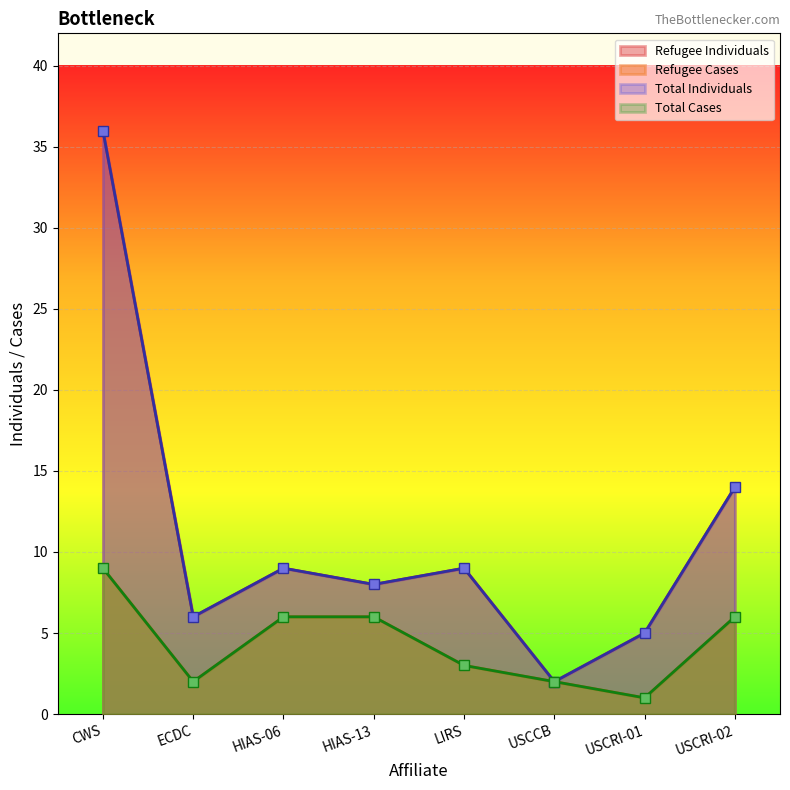

True or false: Refugee Individuals and Total Cases cross at least once.

False